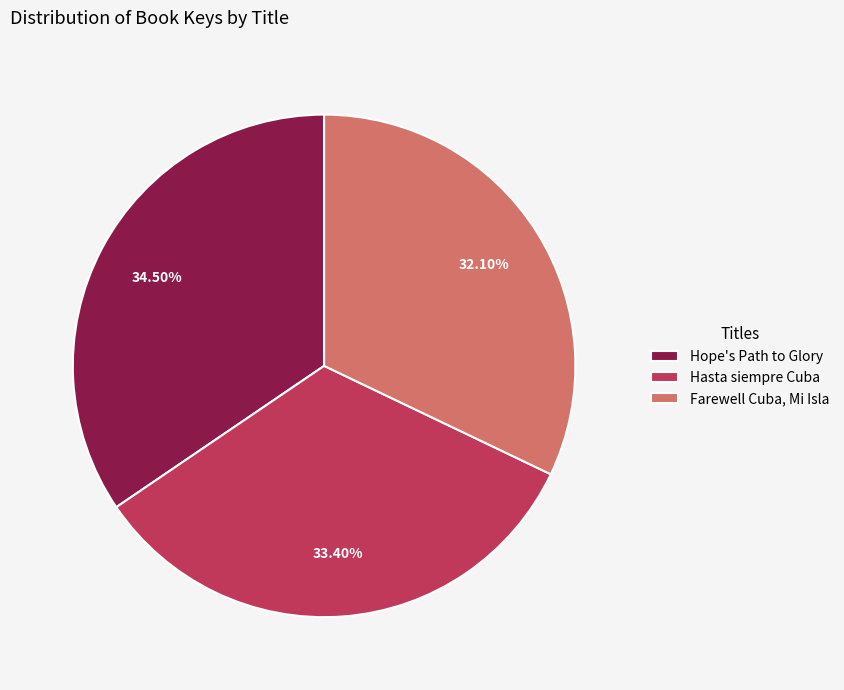

Is there a majority slice in this chart?

No